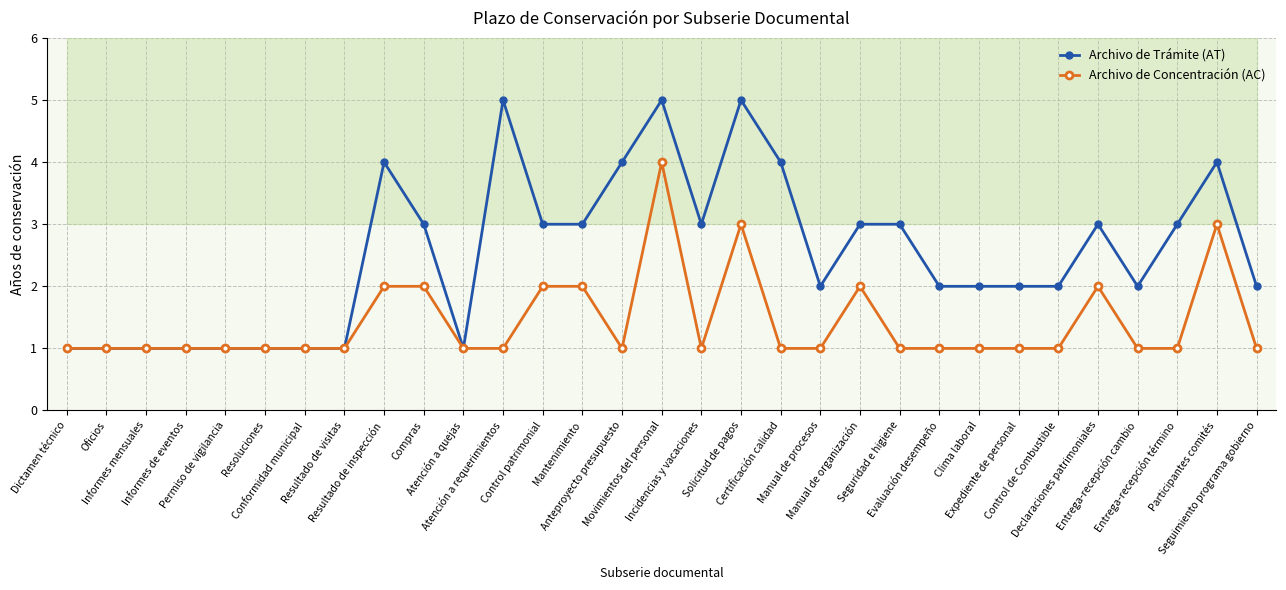

Reading right to left, list all the values displayed in this chart.

Archivo de Trámite (AT): Seguimiento programa gobierno=2	Participantes comités=4	Entrega-recepción término=3	Entrega-recepción cambio=2	Declaraciones patrimoniales=3	Control de Combustible=2	Expediente de personal=2	Clima laboral=2	Evaluación desempeño=2	Seguridad e higiene=3	Manual de organización=3	Manual de procesos=2	Certificación calidad=4	Solicitud de pagos=5	Incidencias y vacaciones=3	Movimientos del personal=5	Anteproyecto presupuesto=4	Mantenimiento=3	Control patrimonial=3	Atención a requerimientos=5	Atención a quejas=1	Compras=3	Resultado de inspección=4	Resultado de visitas=1	Conformidad municipal=1	Resoluciones=1	Permiso de vigilancia=1	Informes de eventos=1	Informes mensuales=1	Oficios=1	Dictamen técnico=1
Archivo de Concentración (AC): Seguimiento programa gobierno=1	Participantes comités=3	Entrega-recepción término=1	Entrega-recepción cambio=1	Declaraciones patrimoniales=2	Control de Combustible=1	Expediente de personal=1	Clima laboral=1	Evaluación desempeño=1	Seguridad e higiene=1	Manual de organización=2	Manual de procesos=1	Certificación calidad=1	Solicitud de pagos=3	Incidencias y vacaciones=1	Movimientos del personal=4	Anteproyecto presupuesto=1	Mantenimiento=2	Control patrimonial=2	Atención a requerimientos=1	Atención a quejas=1	Compras=2	Resultado de inspección=2	Resultado de visitas=1	Conformidad municipal=1	Resoluciones=1	Permiso de vigilancia=1	Informes de eventos=1	Informes mensuales=1	Oficios=1	Dictamen técnico=1